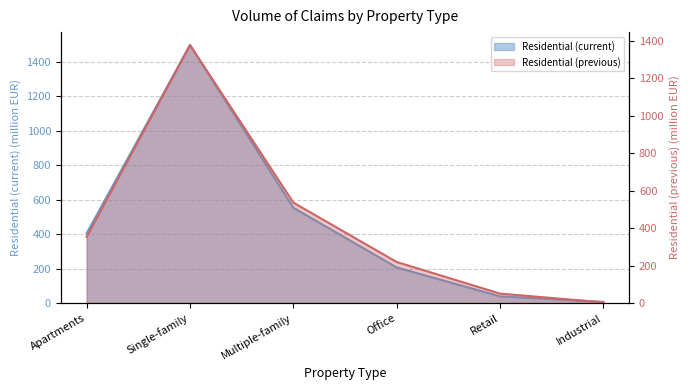

Which category has the highest value across all series?

Single-family